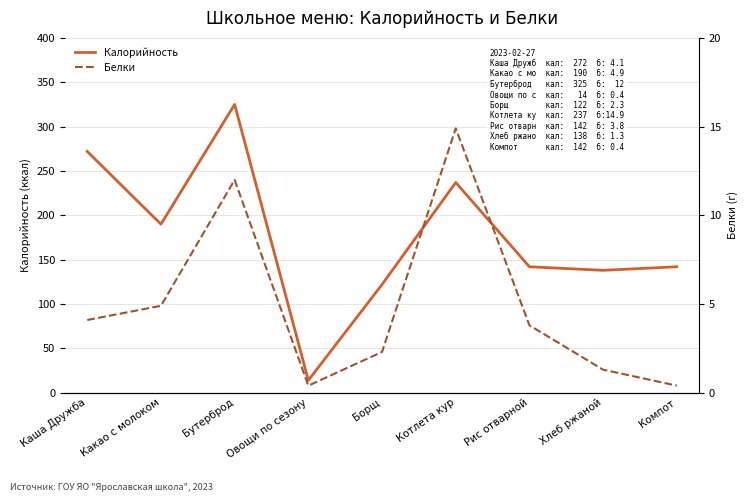

Reading left to right, extract all data points from this chart.

Калорийность: 272.0	190.0	325.0	14.0	122.0	237.0	142.0	138.0	142.0
Белки: 4.1	4.9	12.0	0.4	2.3	14.9	3.8	1.3	0.4